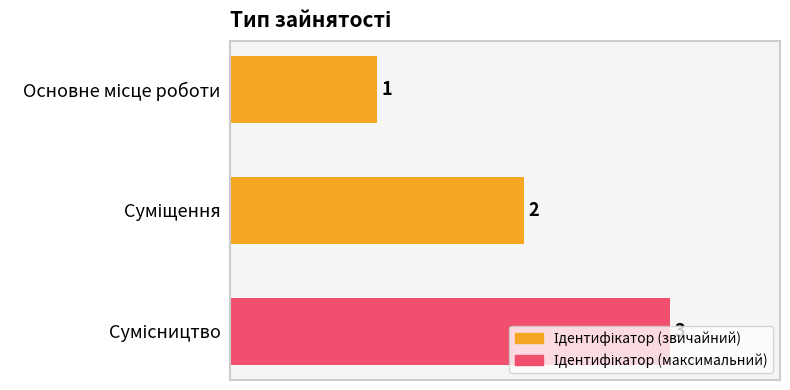

What is the value of the 1st bar from the top?

1